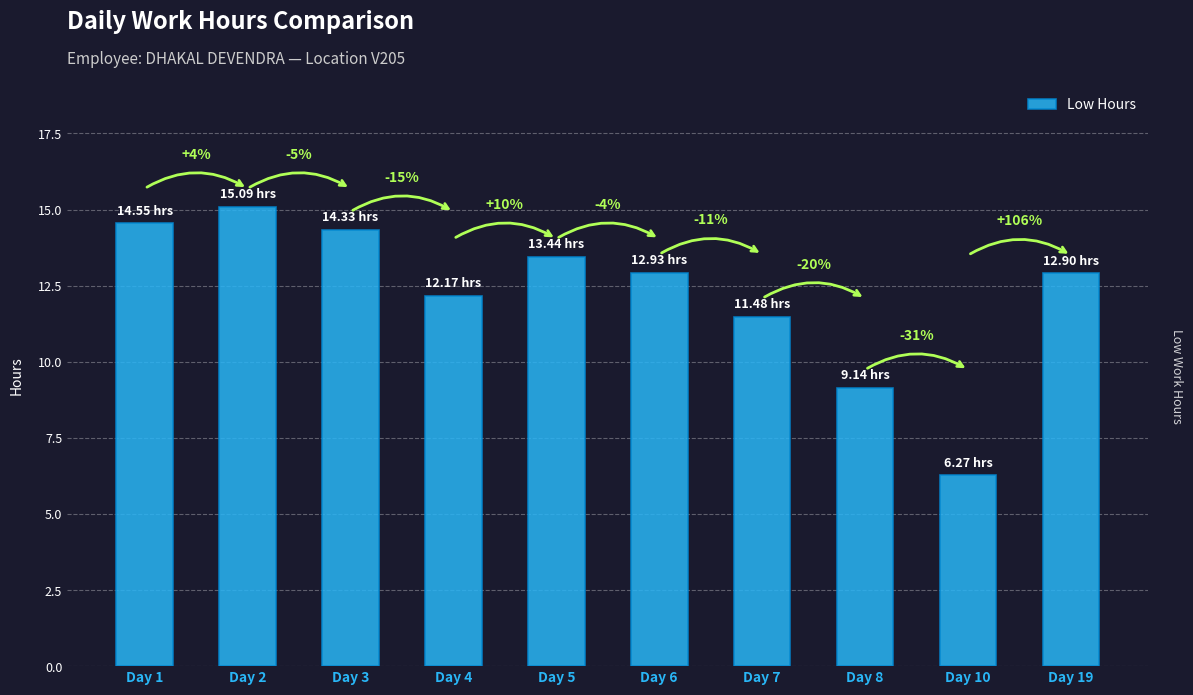

Reading right to left, what are all the values shown in this chart?

Day 19=12.9	Day 10=6.3	Day 8=9.1	Day 7=11.5	Day 6=12.9	Day 5=13.4	Day 4=12.2	Day 3=14.3	Day 2=15.1	Day 1=14.6